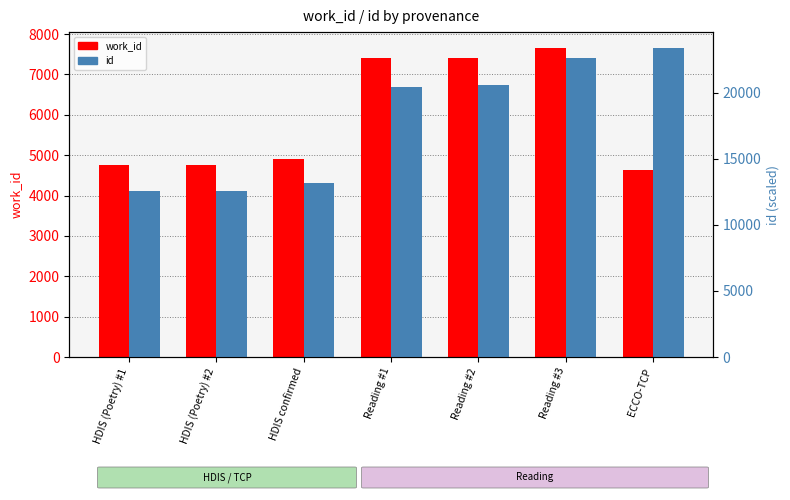

Are the bars grouped side by side (vs. stacked)?

Yes